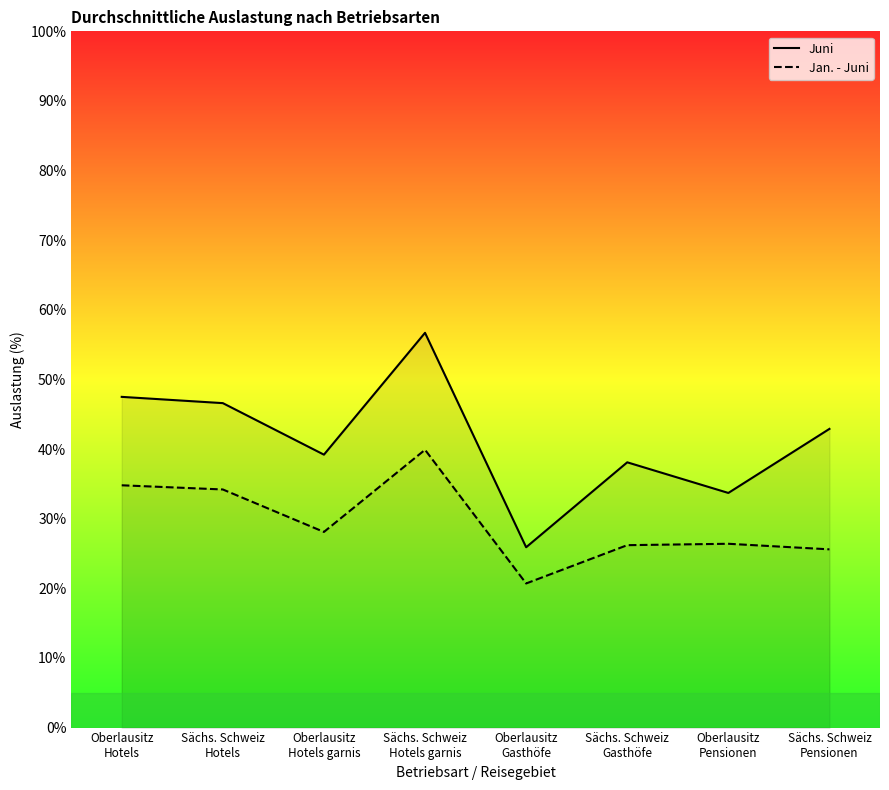

What is the difference between the highest and lowest values at Sächs. Schweiz
Hotels garnis?

16.8